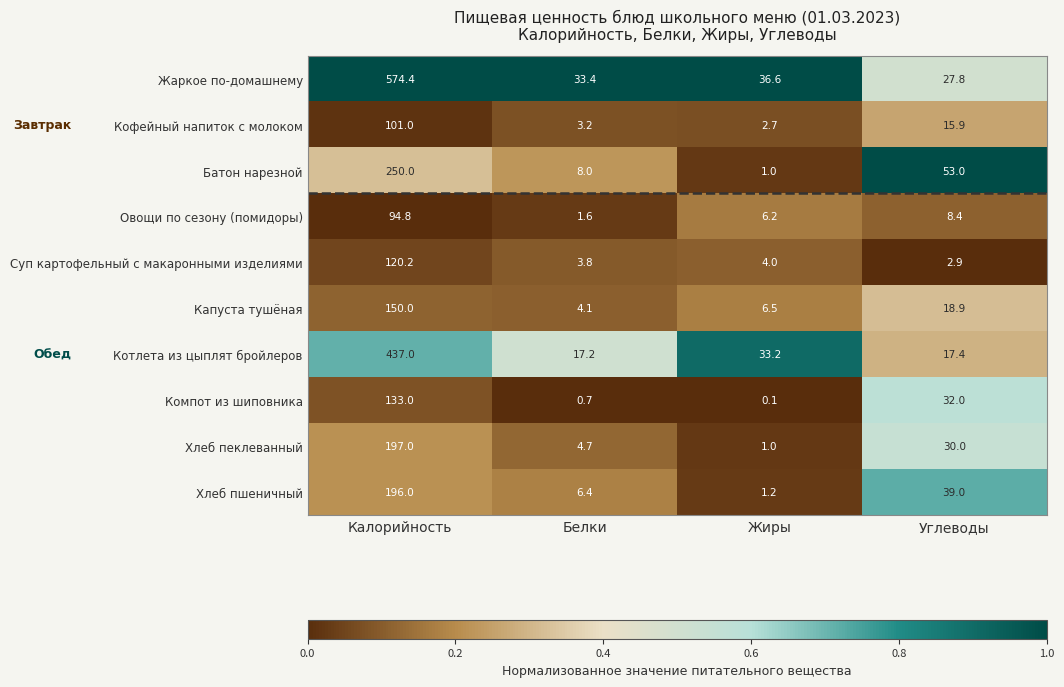

Which series has the largest range (max minus min)?

Жаркое по-домашнему